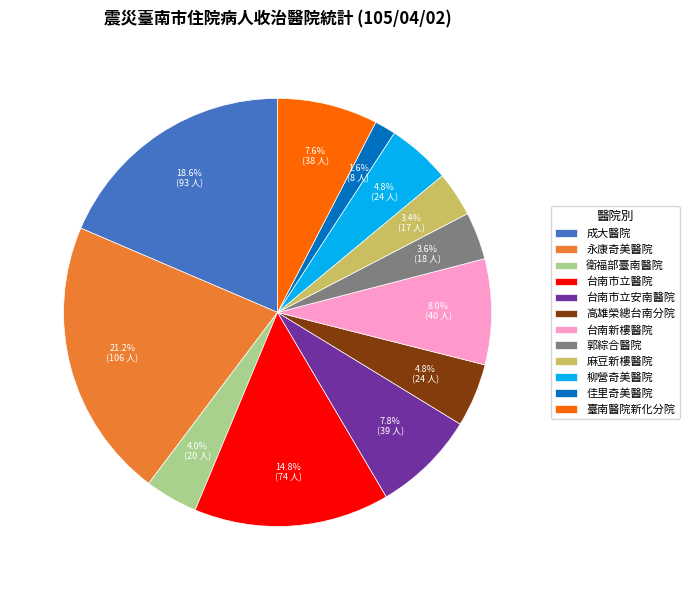

Between 柳營奇美醫院 and 佳里奇美醫院, which is larger?

柳營奇美醫院